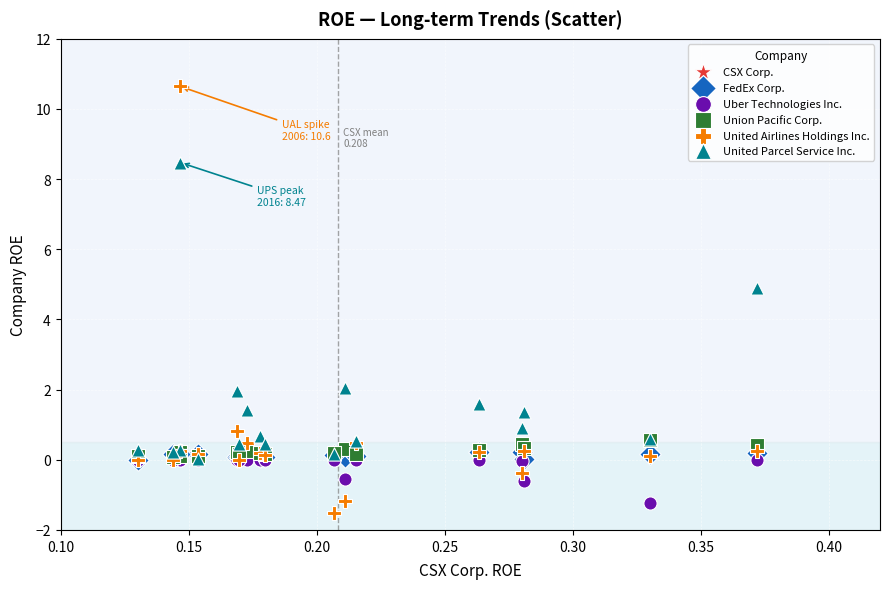

In the United Parcel Service Inc. series, what Y value is closest to 4?

4.9